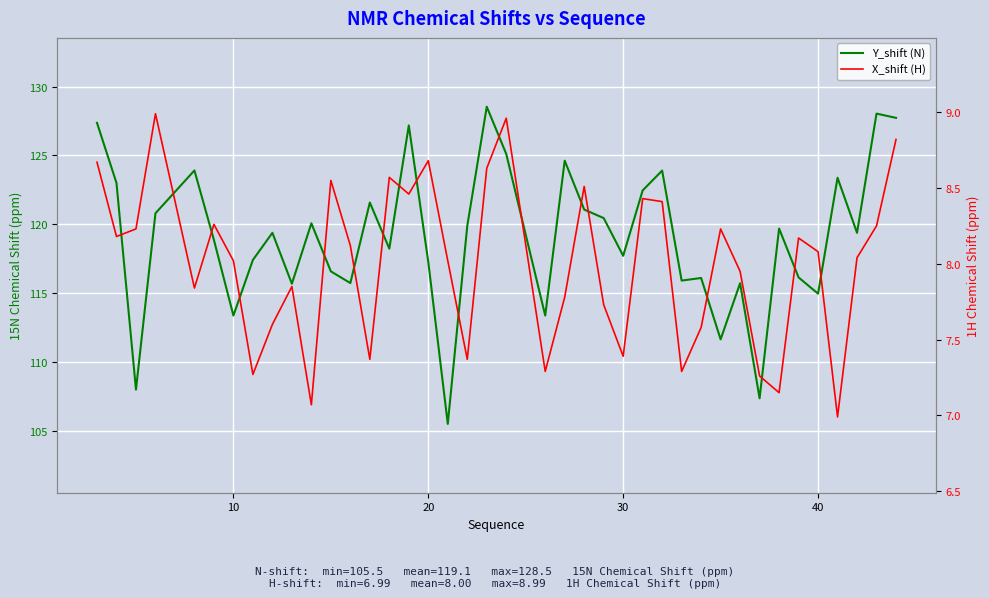

Does the chart display data point markers on the line(s)?

No